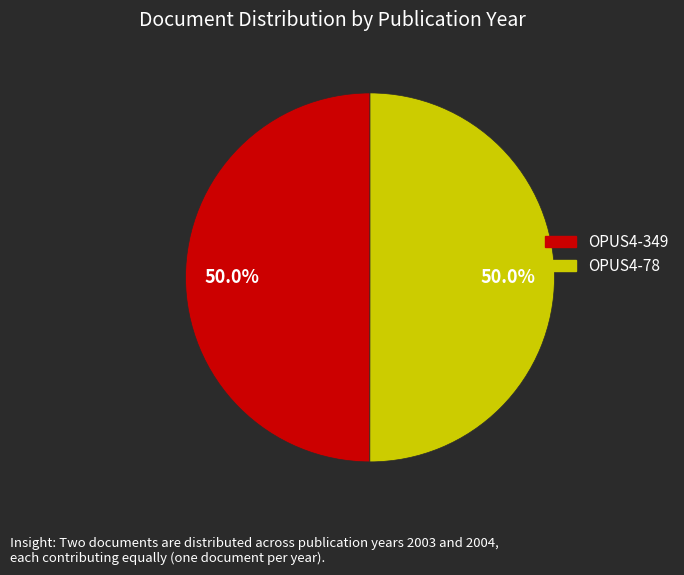

What portion of the pie excludes OPUS4-349?

50.0%